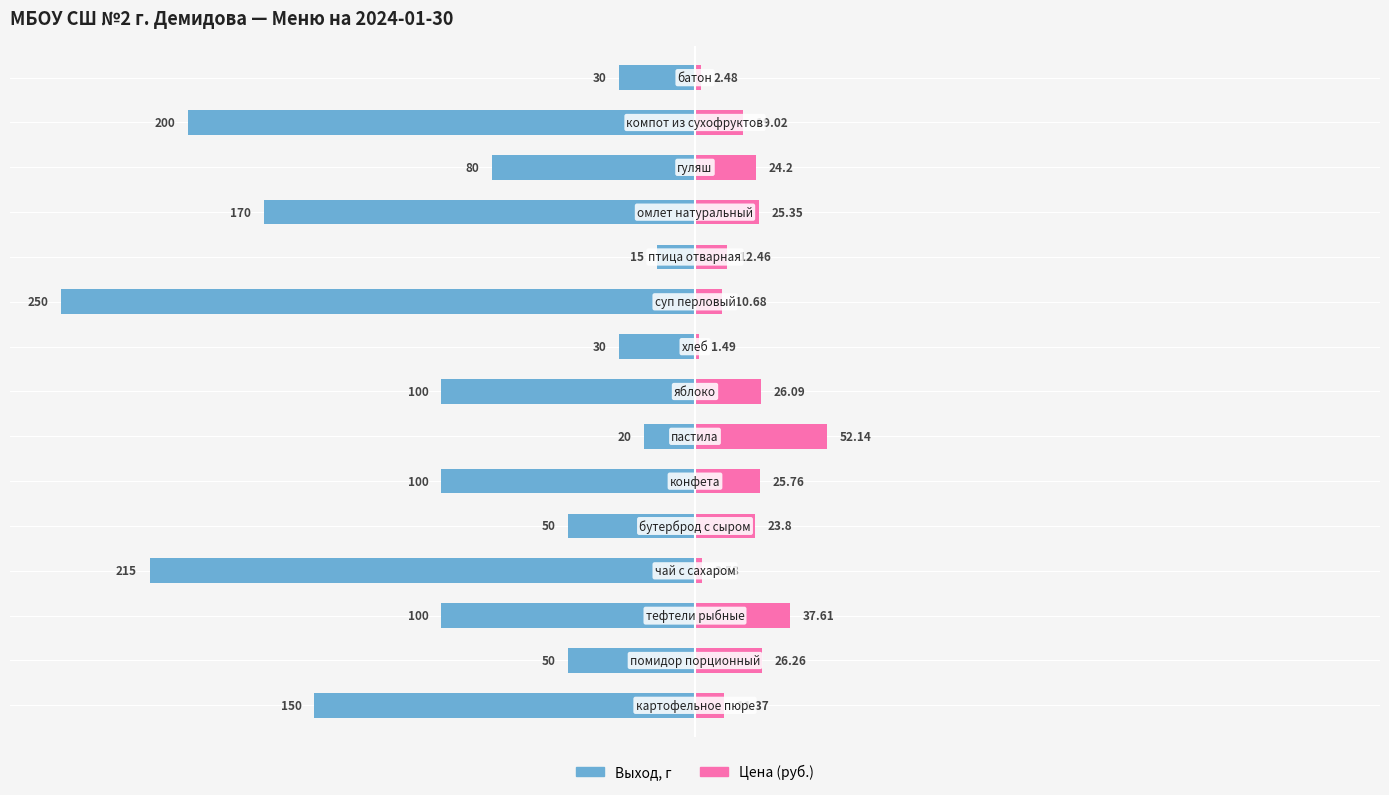

Which series changed the most between 8 and 11?

Выход, г